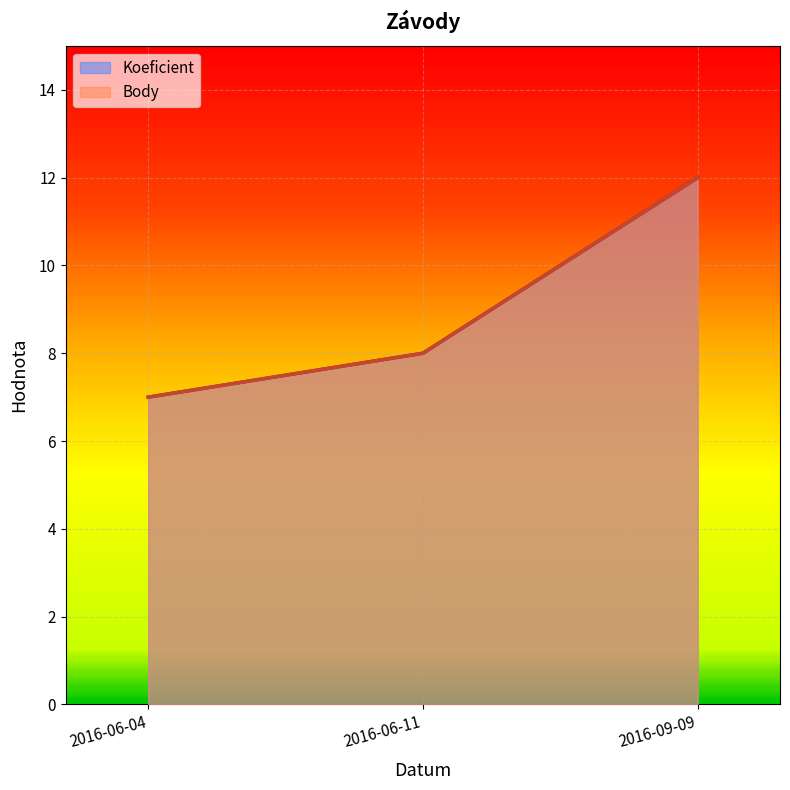

How many data points does each series have?

3